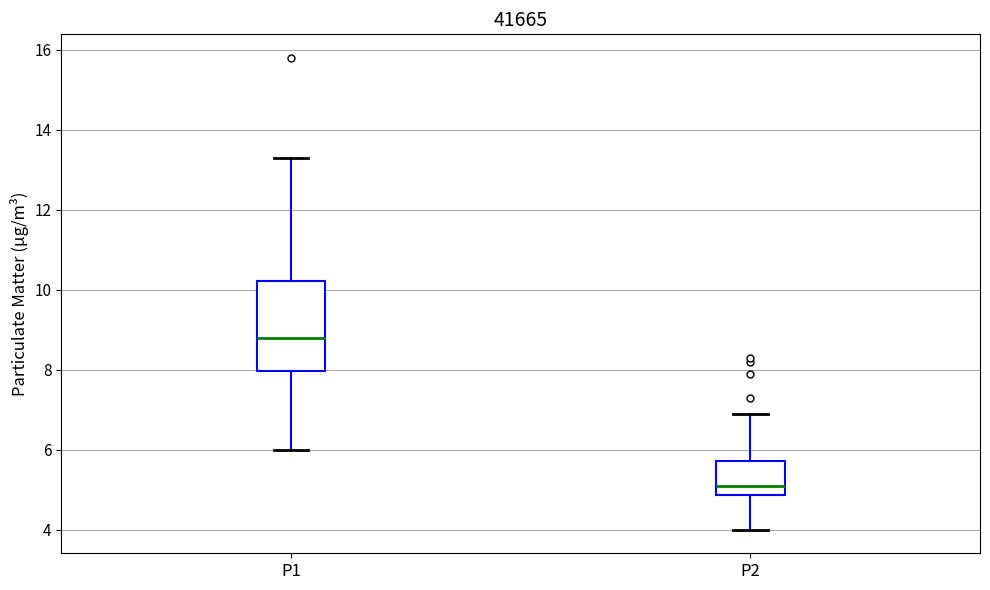

Reading left to right, read every box against the y-axis: the position of its median line, the range the box covers, and the ends of its whiskers. The values are not printed on the chart, so give them approximately, as read against the axis.

P1: median 8.8, box 8.0 to 10.2, whiskers 6.0 to 13.4
P2: median 5.2, box 4.8 to 5.8, whiskers 4.0 to 7.0